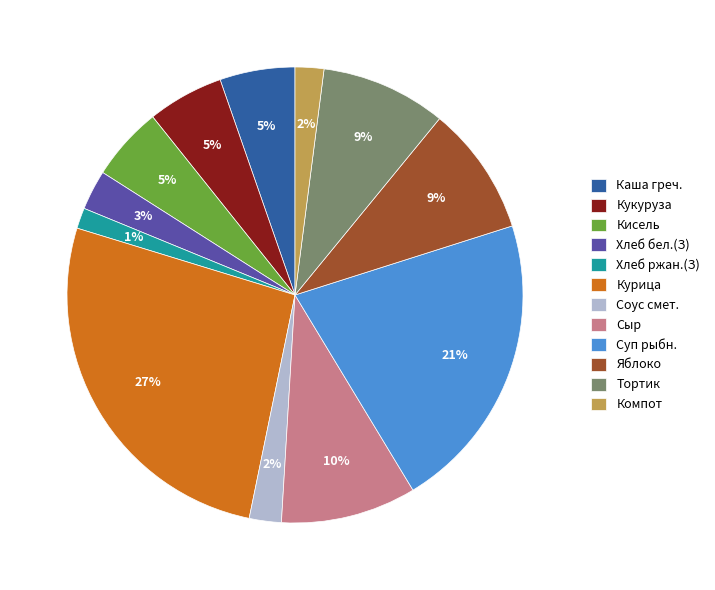

Is the sum of Кукуруза and Кисель greater than half?

No